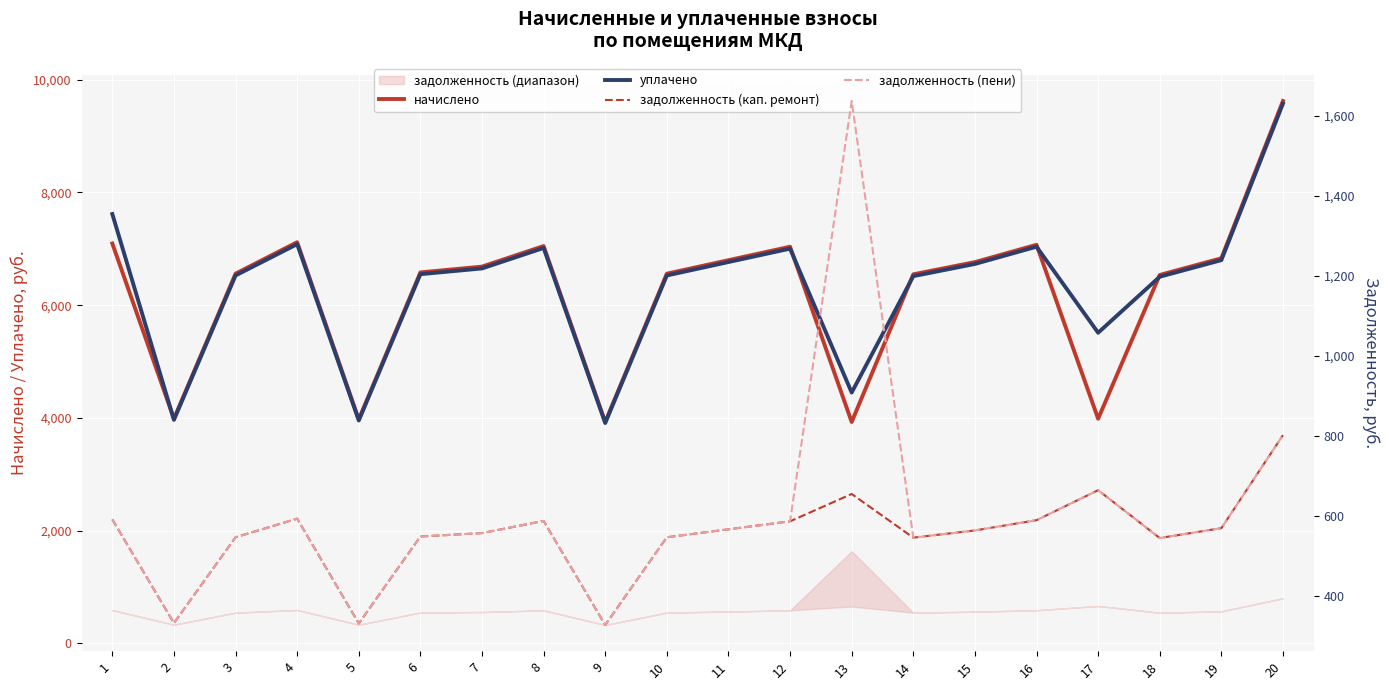

What is the value of the начислено point at the 13th from the left?

3928.9